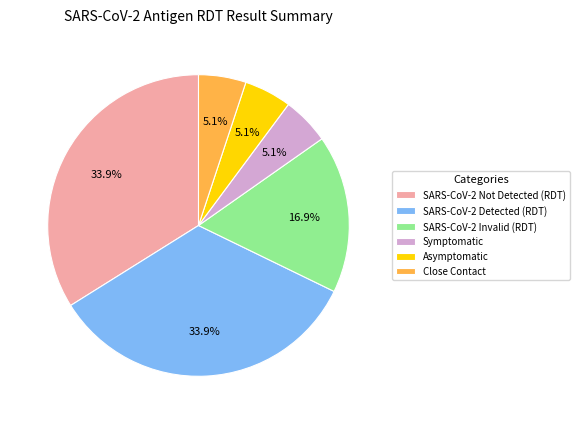

Is Asymptomatic the majority of the pie?

No